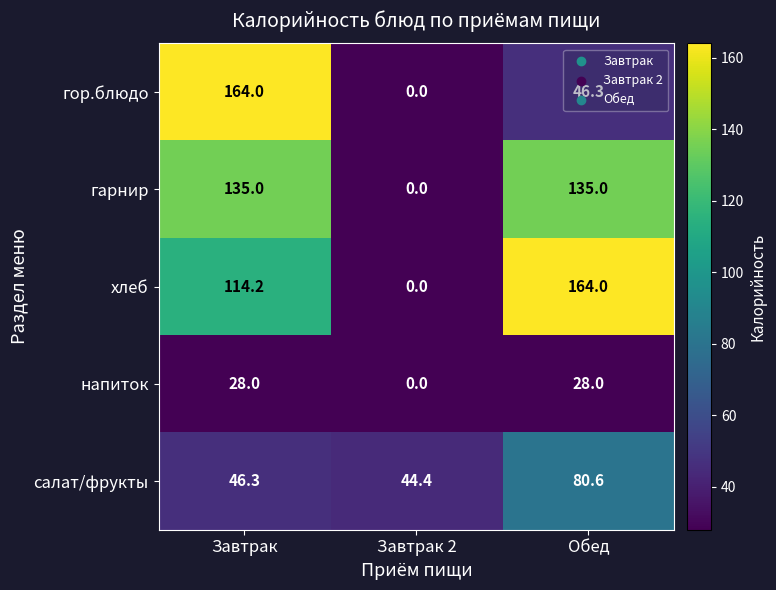

Count the number of categories in the chart.

3